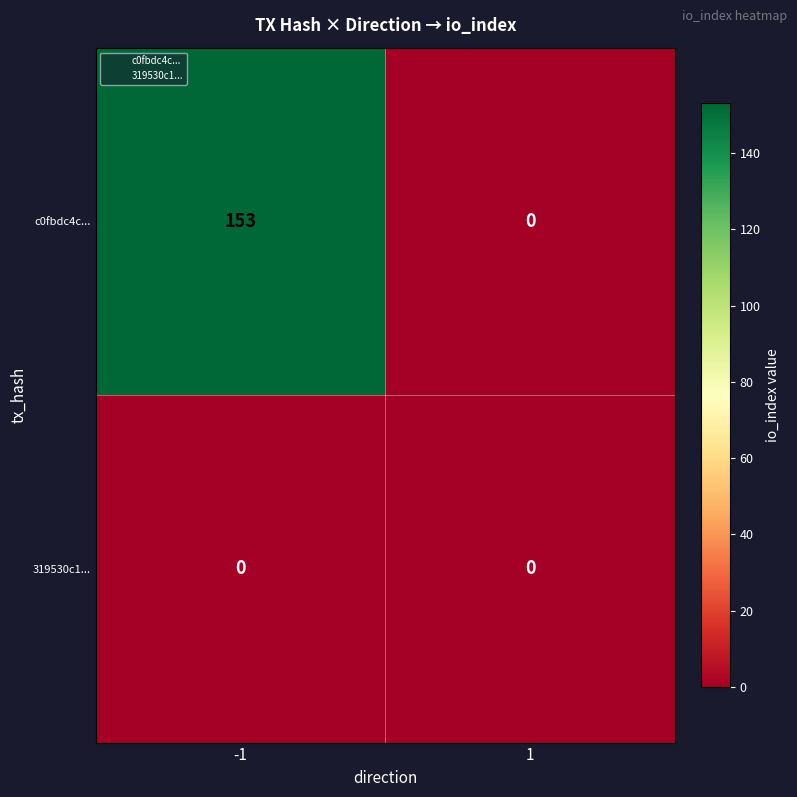

Reading left to right, extract all data points from this chart.

c0fbdc4c...: -1=153	1=0
319530c1...: -1=0	1=0